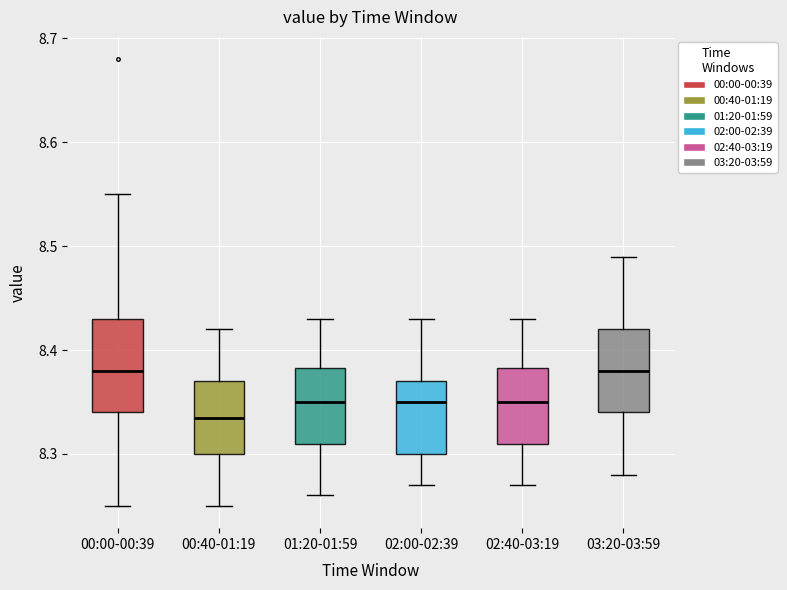

Reading left to right, transcribe this box plot: for each box, give where its median line is, the range the box spans, and where its two whiskers end, as read against the y-axis. The values are not printed on the chart, so give them approximately, as read against the axis.

00:00-00:39: median 8.38, box 8.34 to 8.43, whiskers 8.25 to 8.55
00:40-01:19: median 8.34, box 8.30 to 8.37, whiskers 8.25 to 8.42
01:20-01:59: median 8.35, box 8.31 to 8.38, whiskers 8.26 to 8.43
02:00-02:39: median 8.35, box 8.30 to 8.37, whiskers 8.27 to 8.43
02:40-03:19: median 8.35, box 8.31 to 8.38, whiskers 8.27 to 8.43
03:20-03:59: median 8.38, box 8.34 to 8.42, whiskers 8.28 to 8.49